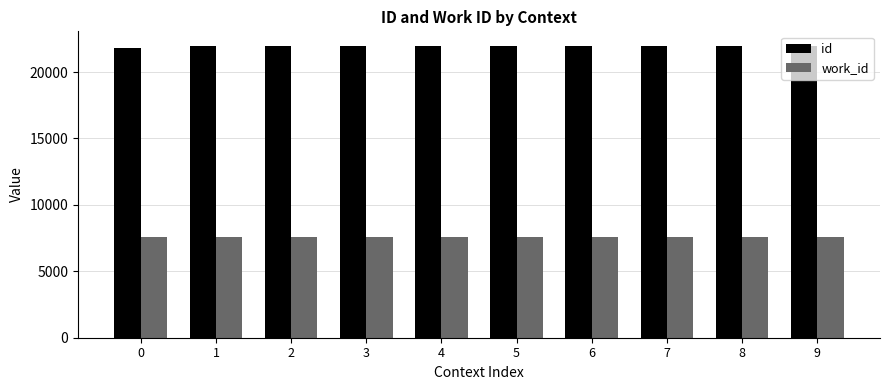

How many values in the work_id series are below 7553?

1